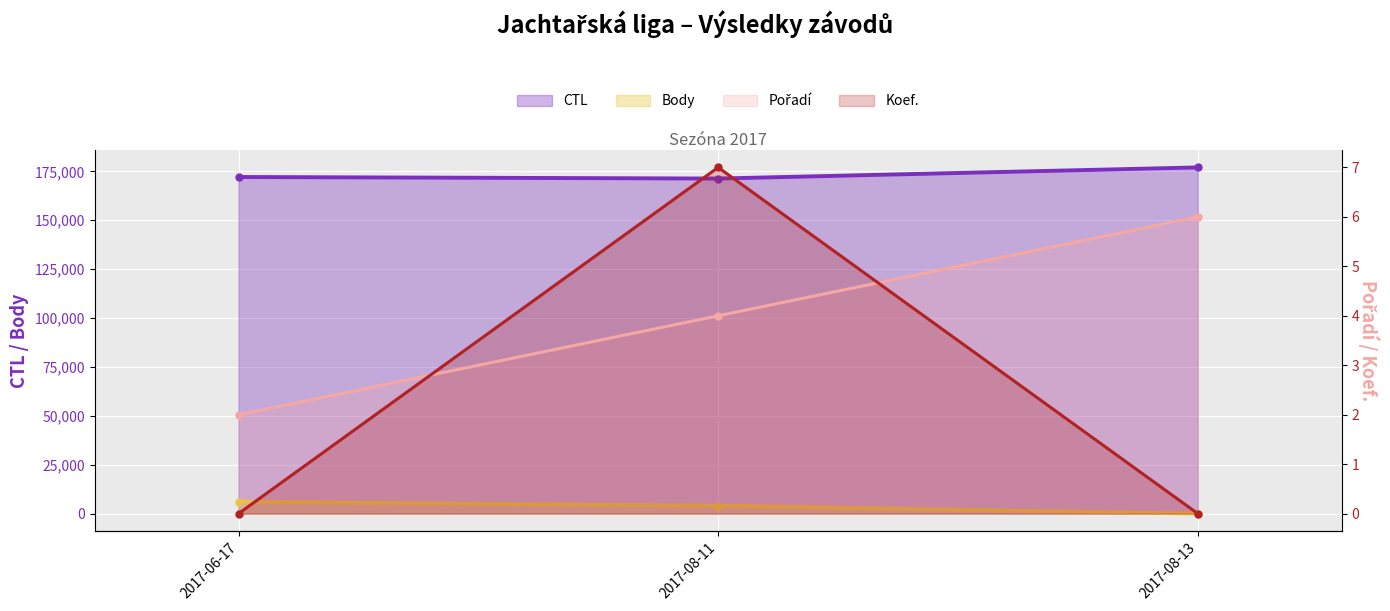

At which label does Pořadí first exceed 4?

2017-08-13